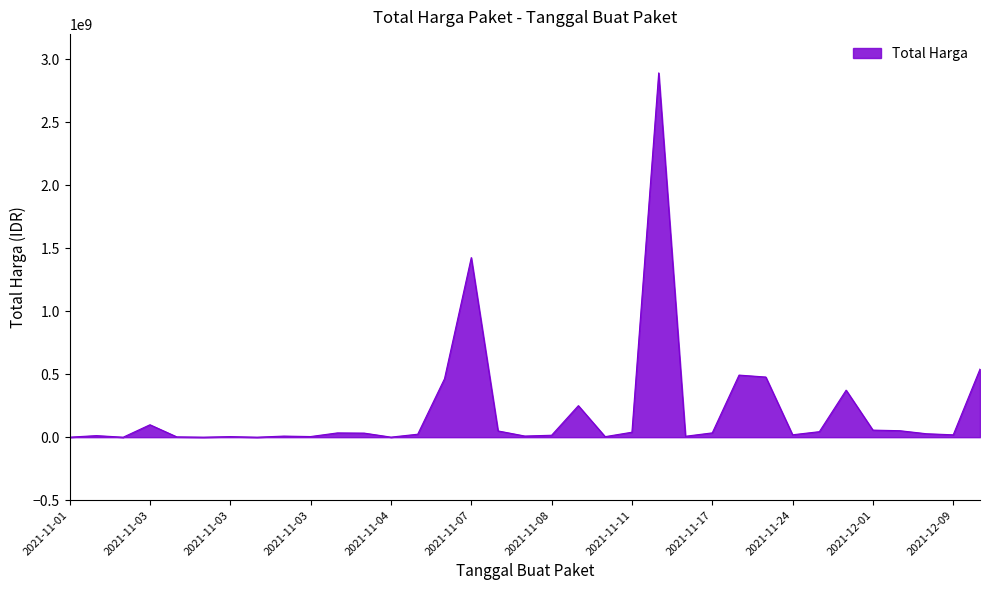

What is the maximum value shown in the chart?

2892122000